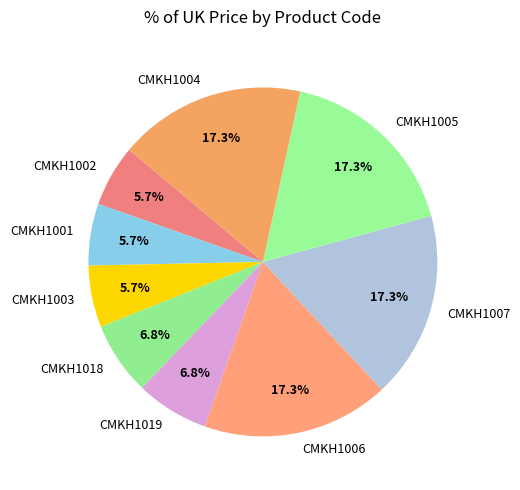

Between CMKH1007 and CMKH1001, which is larger?

CMKH1007